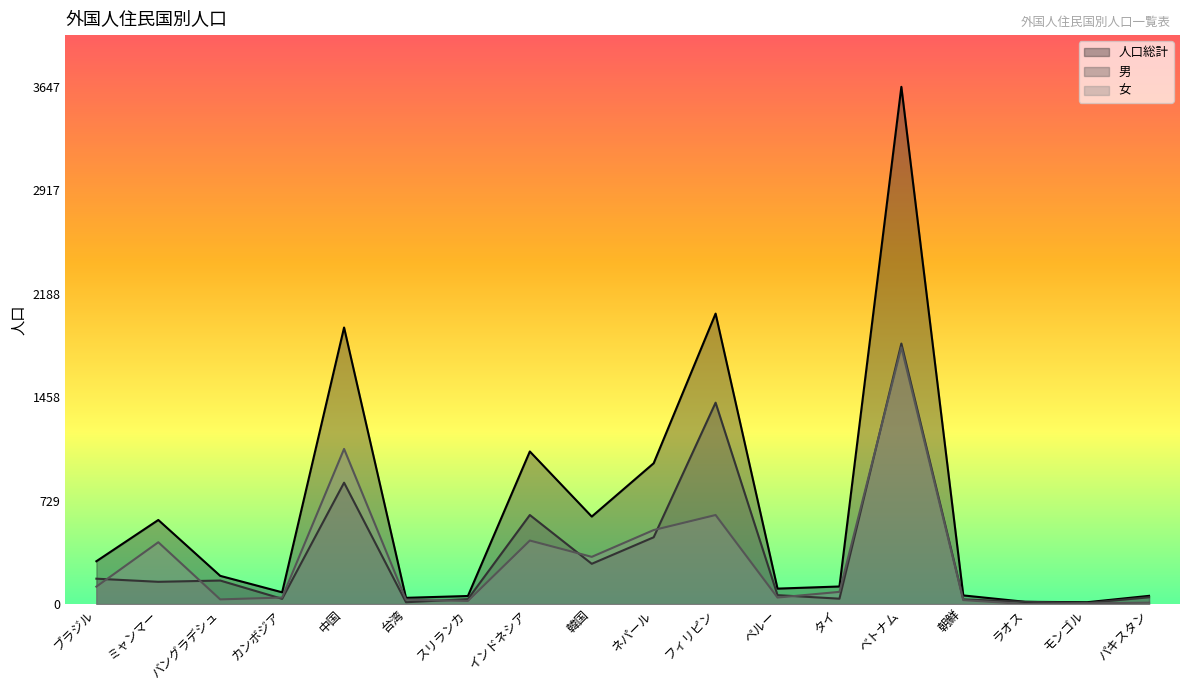

What is the difference between the maximum and minimum values in the 人口総計 series?

3634